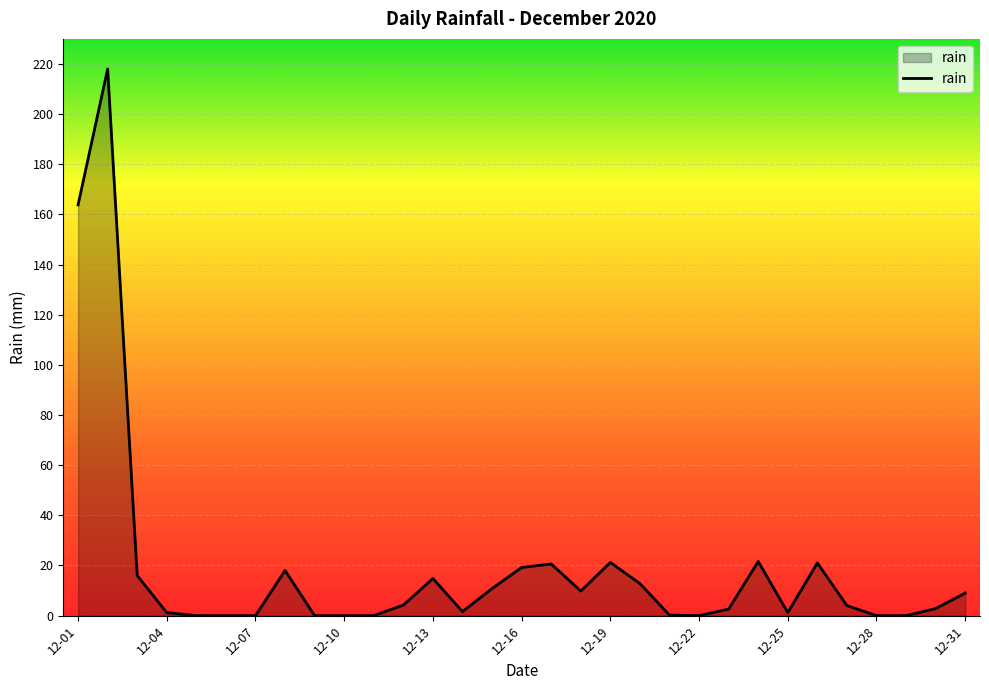

What is the greatest value displayed?

218.0